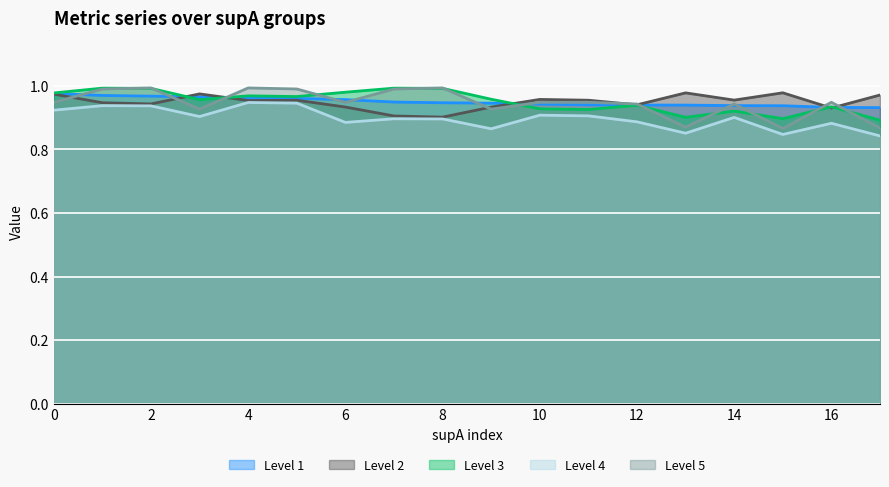

What is the greatest value displayed?

1.0